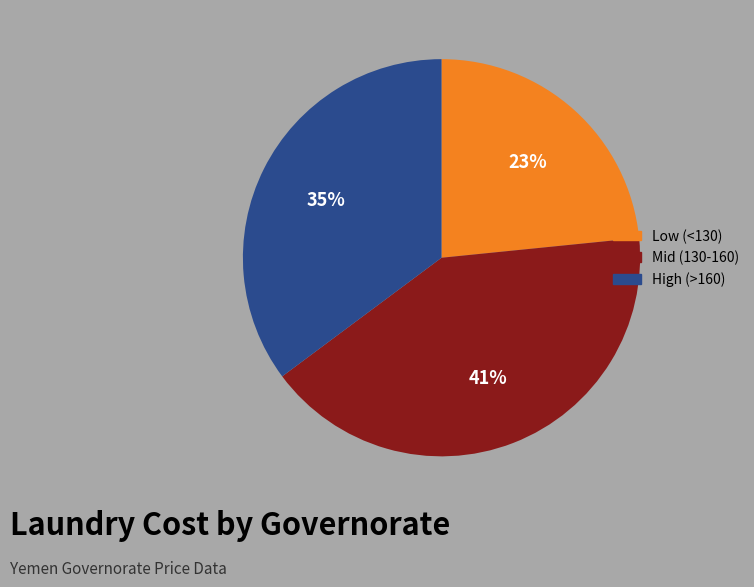

Is there any slice that represents more than half of the pie?

No